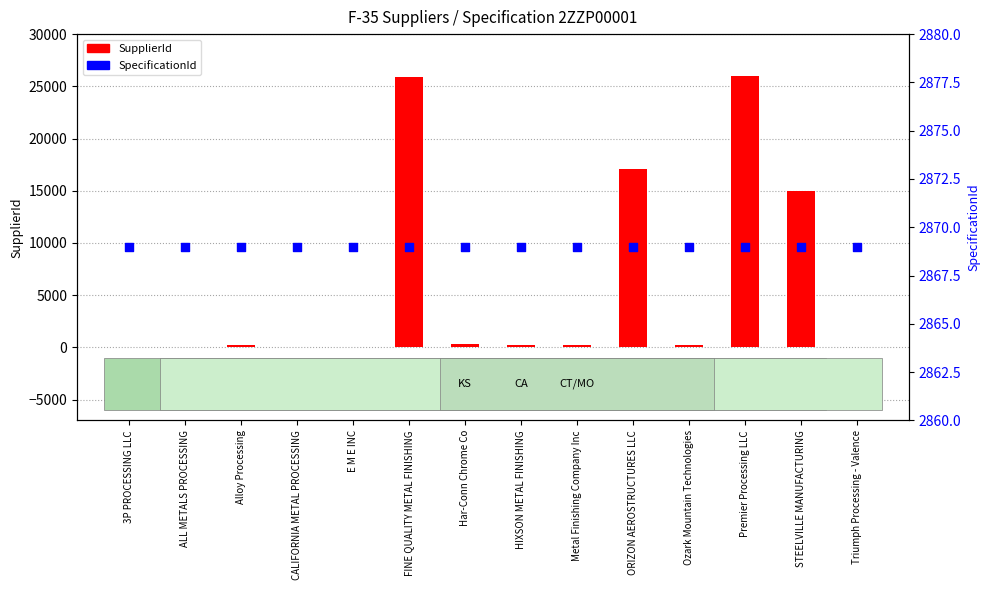

Which series reaches the minimum Y coordinate?

SupplierId